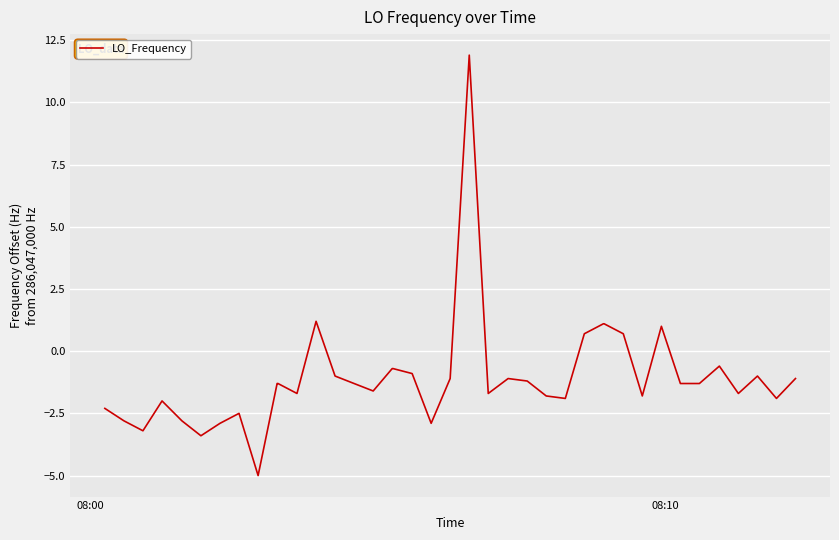

What is the smallest value displayed?

-5.0